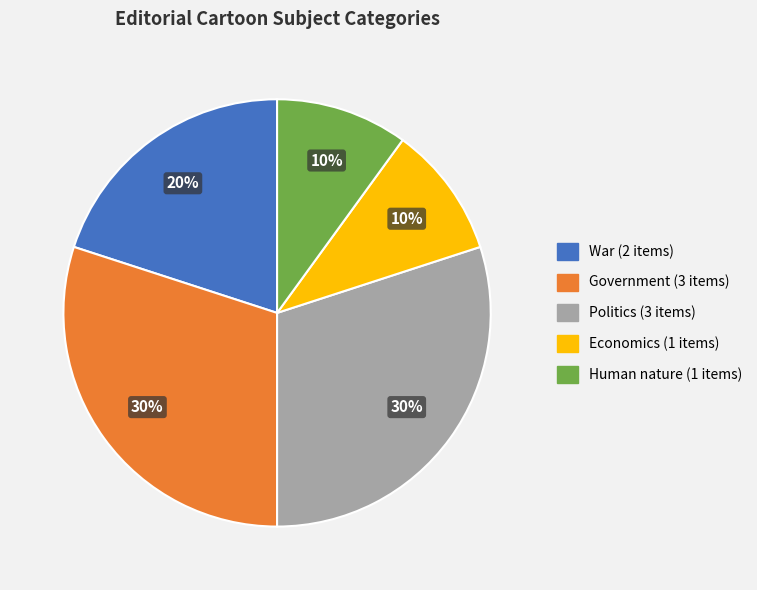

Does any single category account for the majority?

No